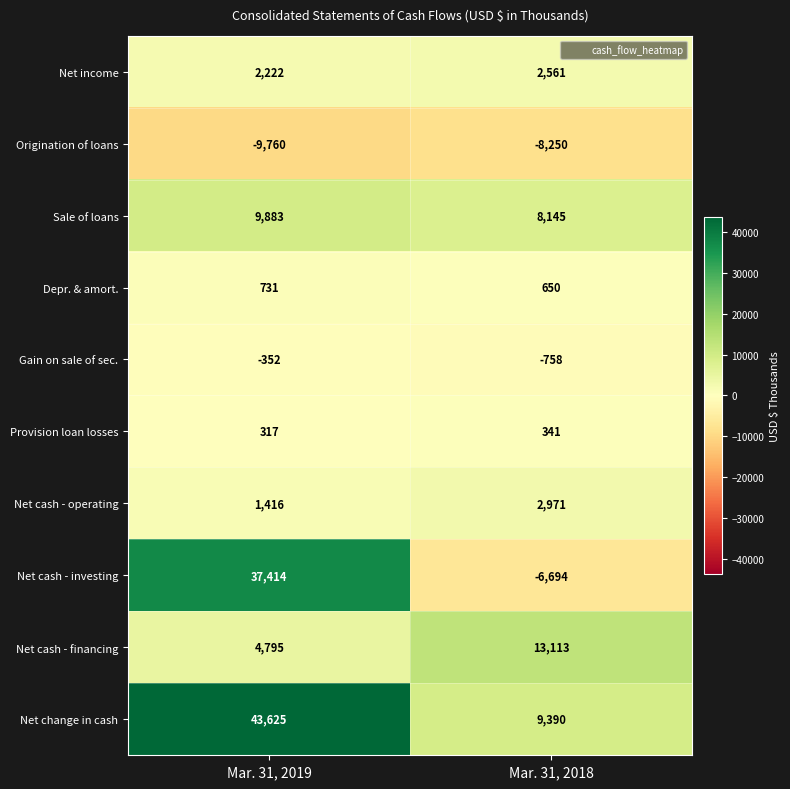

Which series has the largest total across all categories?

Net change in cash